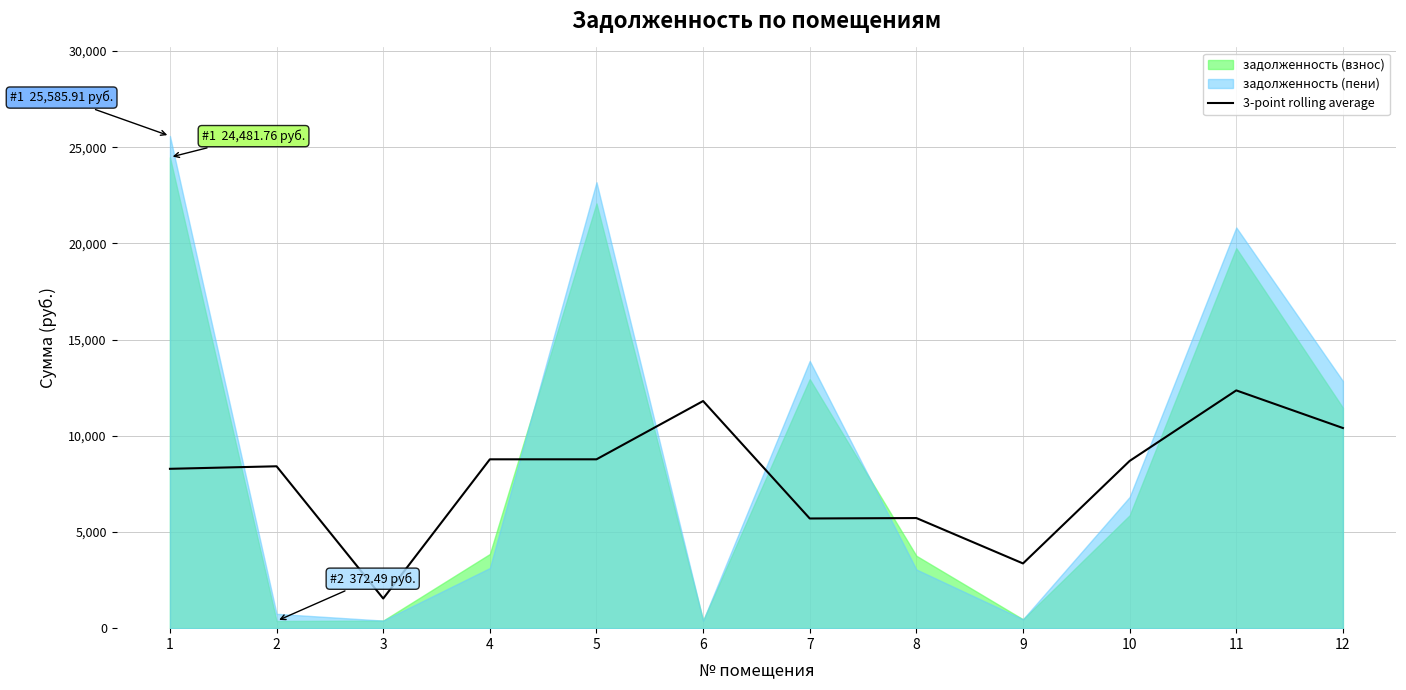

Reading left to right, list all the values displayed in this chart.

1=8284.8	2=8416.2	3=1541.4	4=8778.3	5=8778.4	6=11808.6	7=5702.3	8=5724.9	9=3364.6	10=8694.8	11=12361.5	12=10405.8